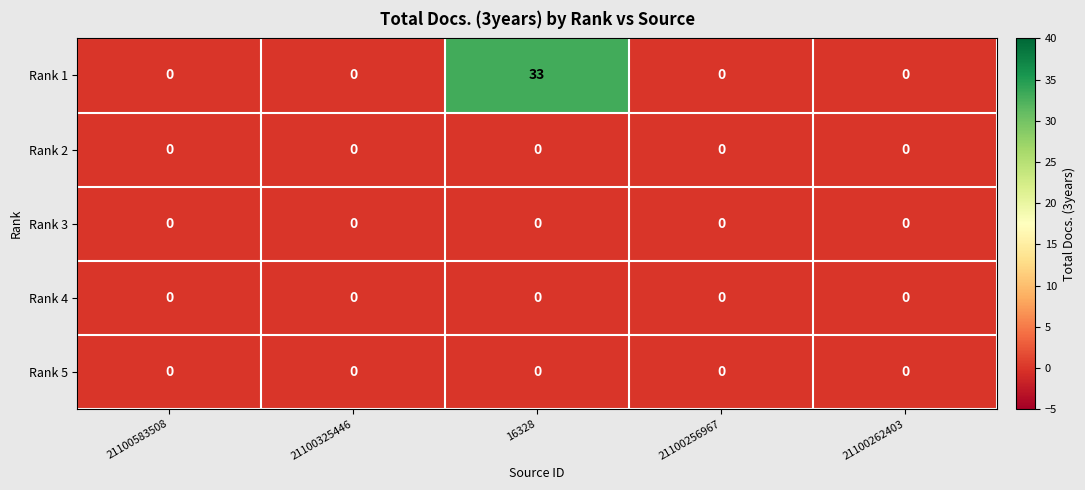

Reading left to right, transcribe all the data shown in this chart.

Rank 1: 0	0	33	0	0
Rank 2: 0	0	0	0	0
Rank 3: 0	0	0	0	0
Rank 4: 0	0	0	0	0
Rank 5: 0	0	0	0	0